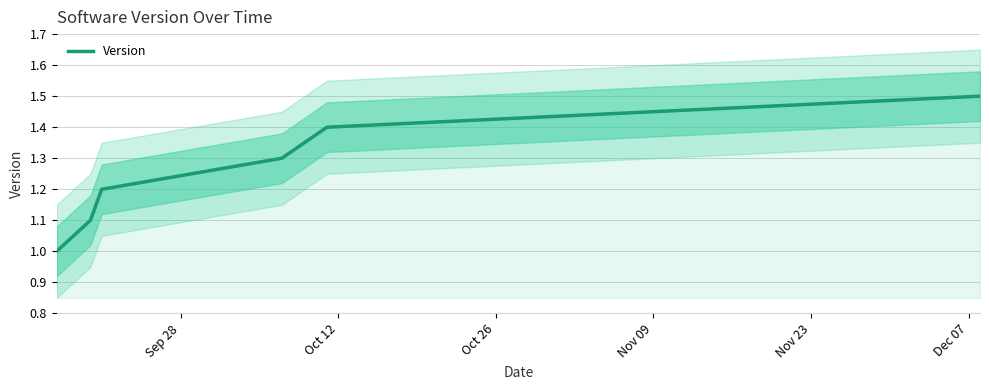

Count the values in the range 1 to 2.

6